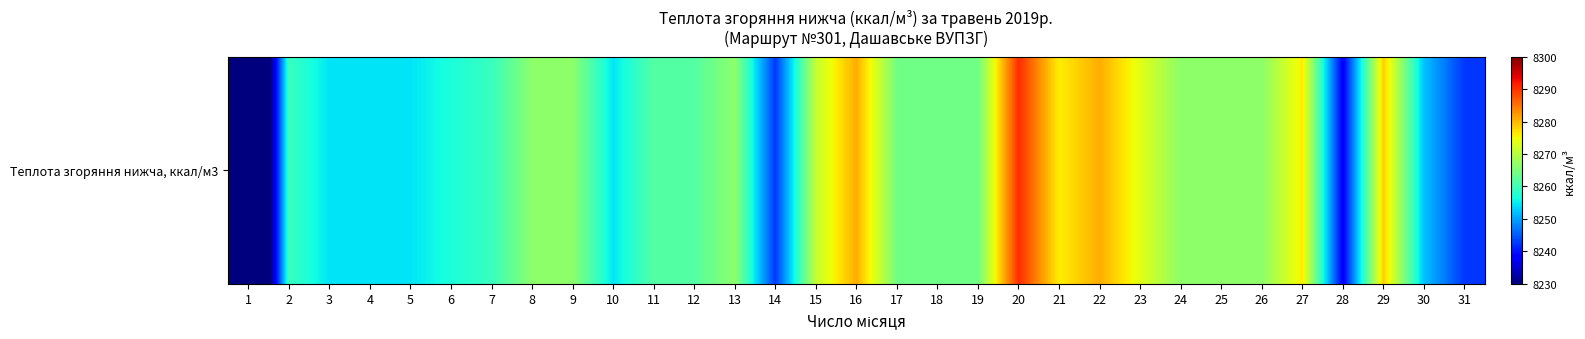

The value at 23 is 8273.6. True or false?

True